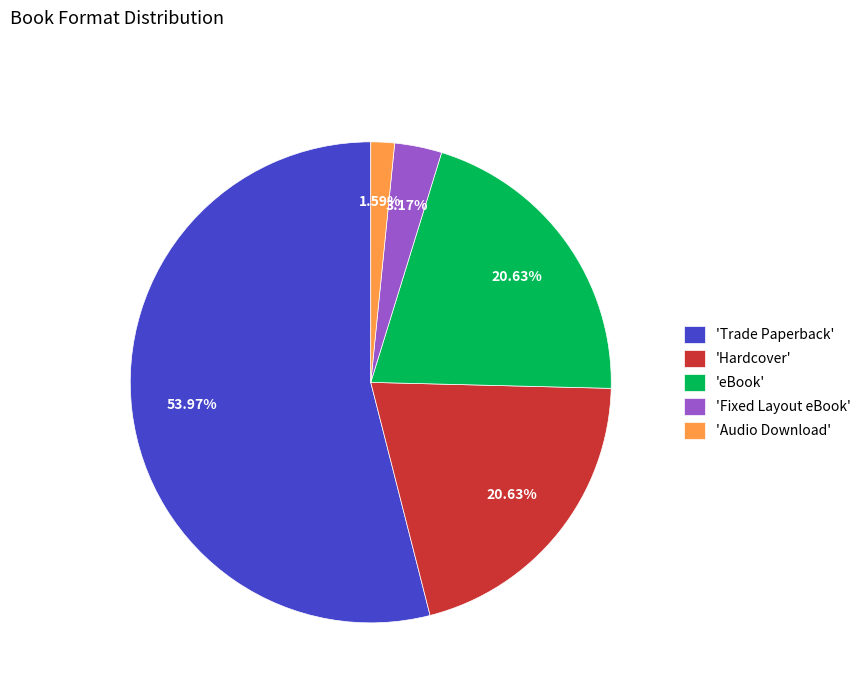

Is the sum of 'Trade Paperback' and 'eBook' greater than half?

Yes